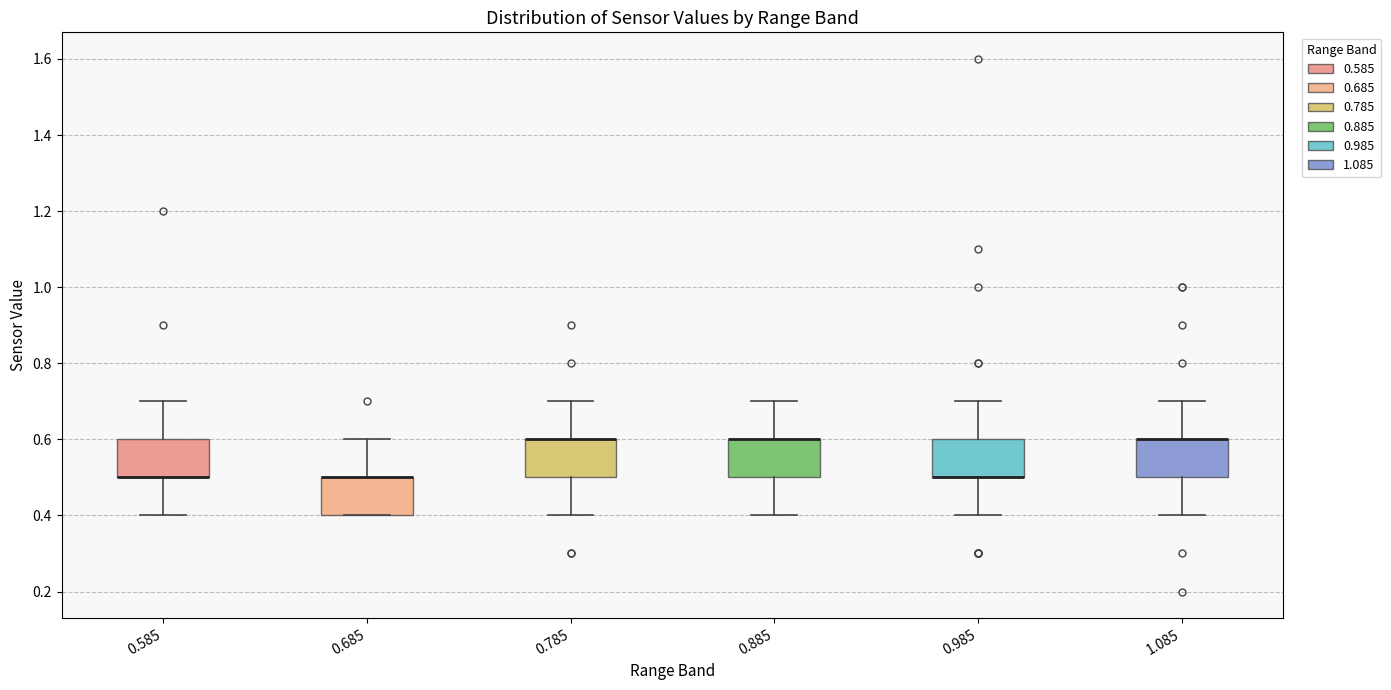

Where does the lower whisker of the box at x = 0.785 end on the y-axis? The values are not printed on the chart, so give them approximately, as read against the axis.

0.4